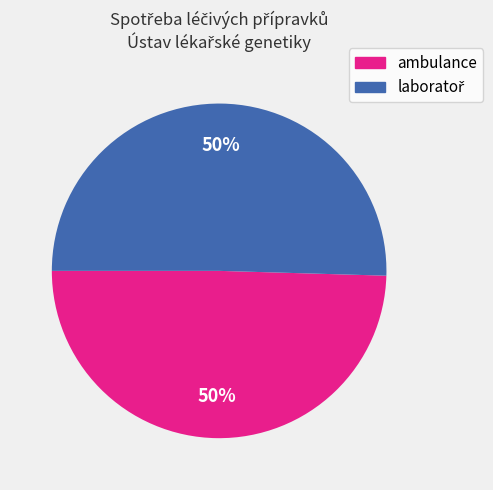

Is it true that ambulance is 50% of the pie?

True